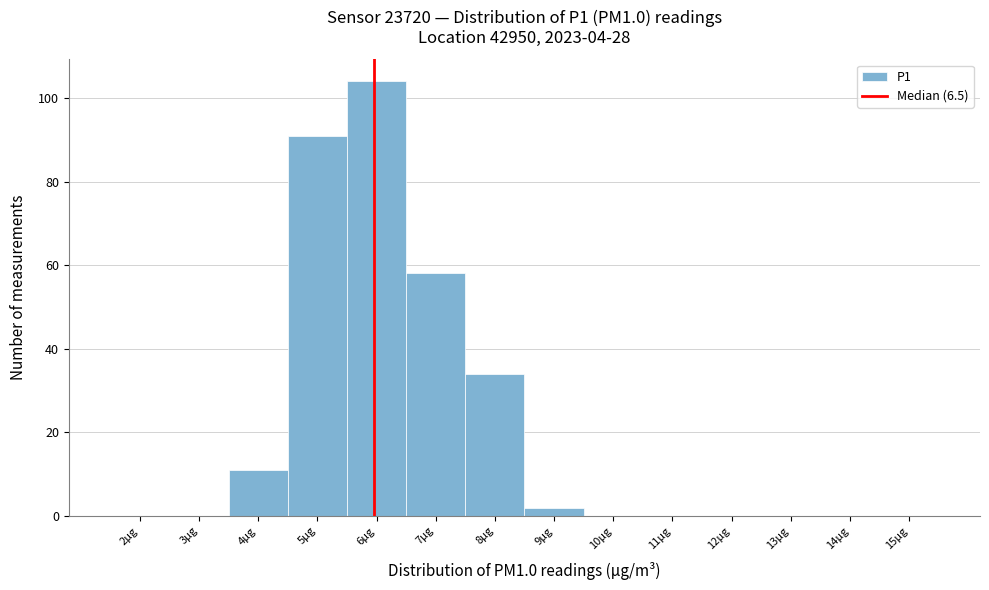

Reading right to left, extract all data points from this chart.

15µg=0	14µg=0	13µg=0	12µg=0	11µg=0	10µg=0	9µg=2	8µg=34	7µg=58	6µg=104	5µg=91	4µg=11	3µg=0	2µg=0